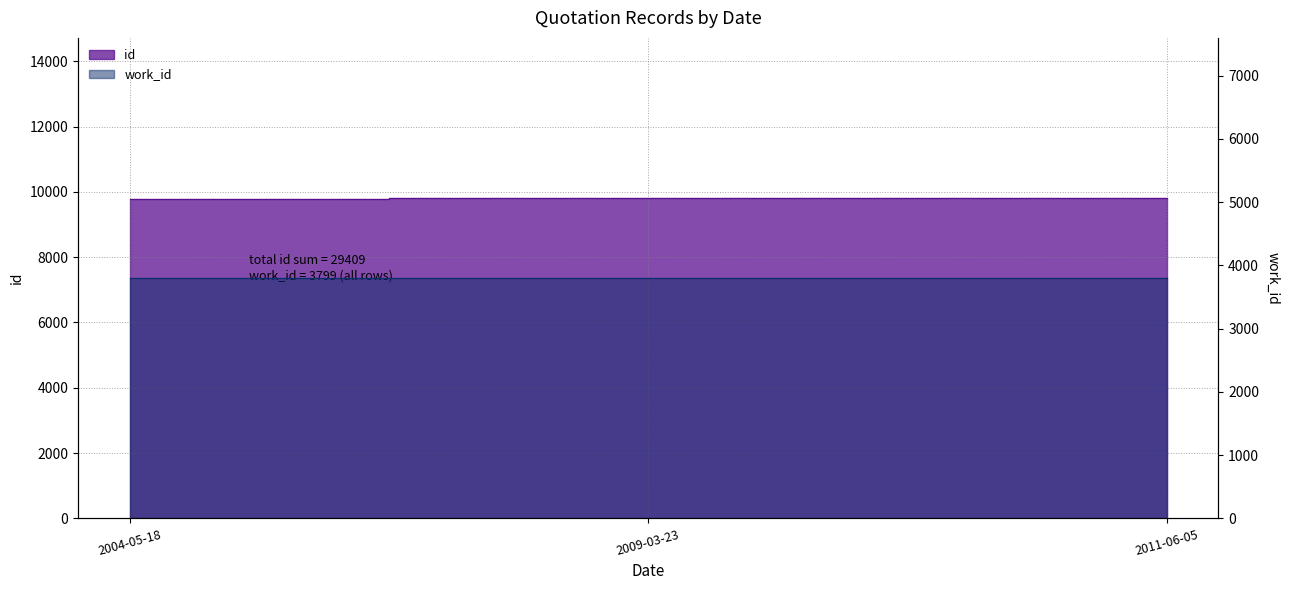

Rank the categories by value from lowest to highest.

2004-05-18, 2009-03-23, 2011-06-05